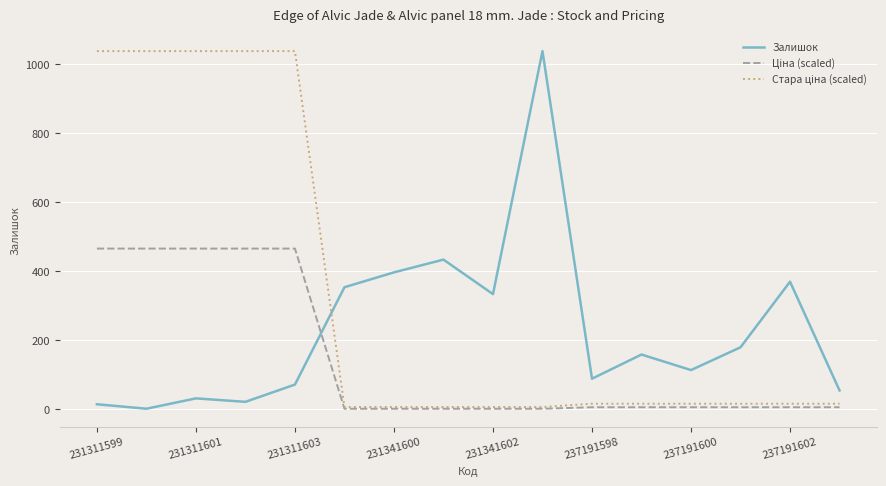

What is the greatest value displayed?

1038.0